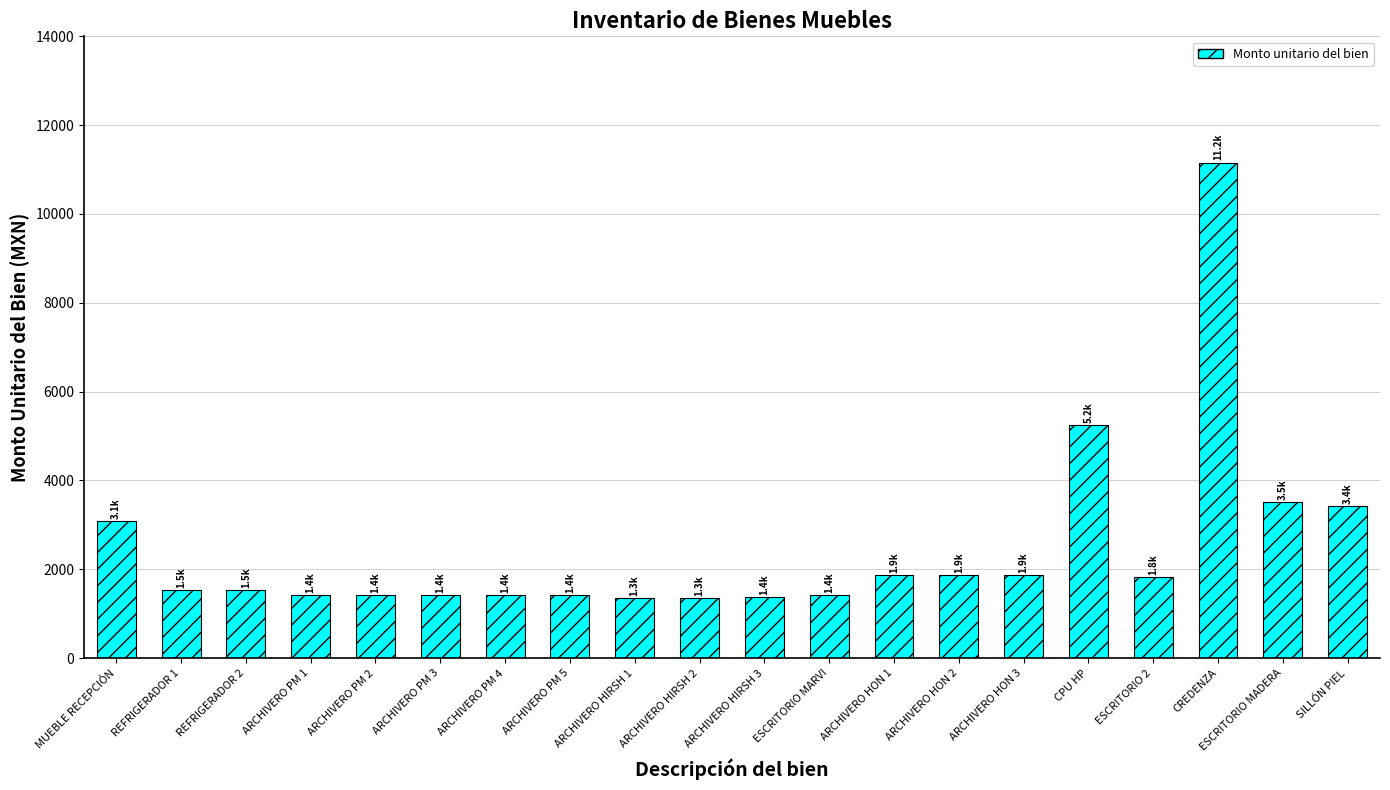

What is the sum of the values at ARCHIVERO PM 5 and CPU HP?

6662.3